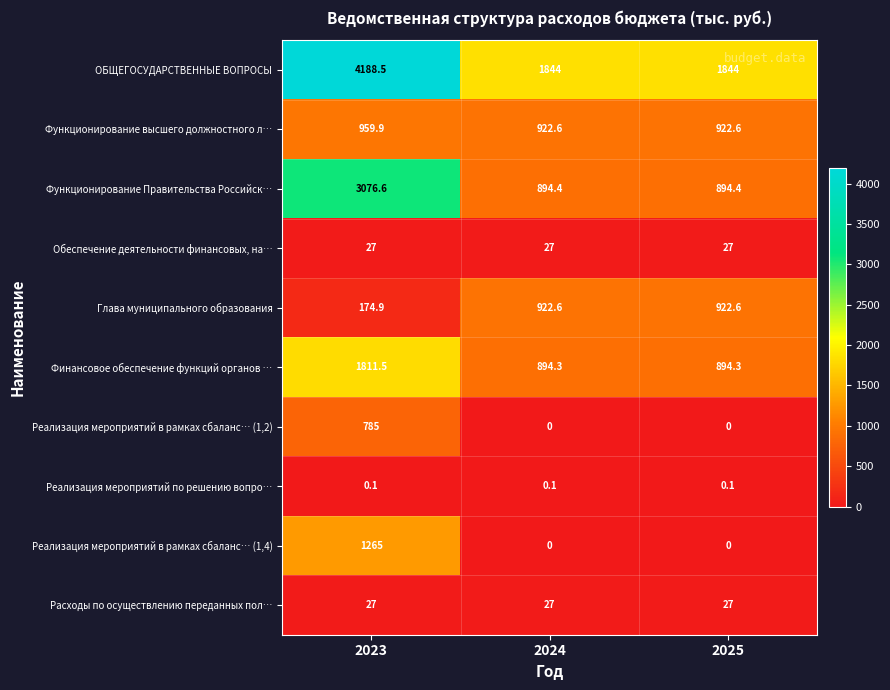

Which series has the widest spread of values?

ОБЩЕГОСУДАРСТВЕННЫЕ ВОПРОСЫ